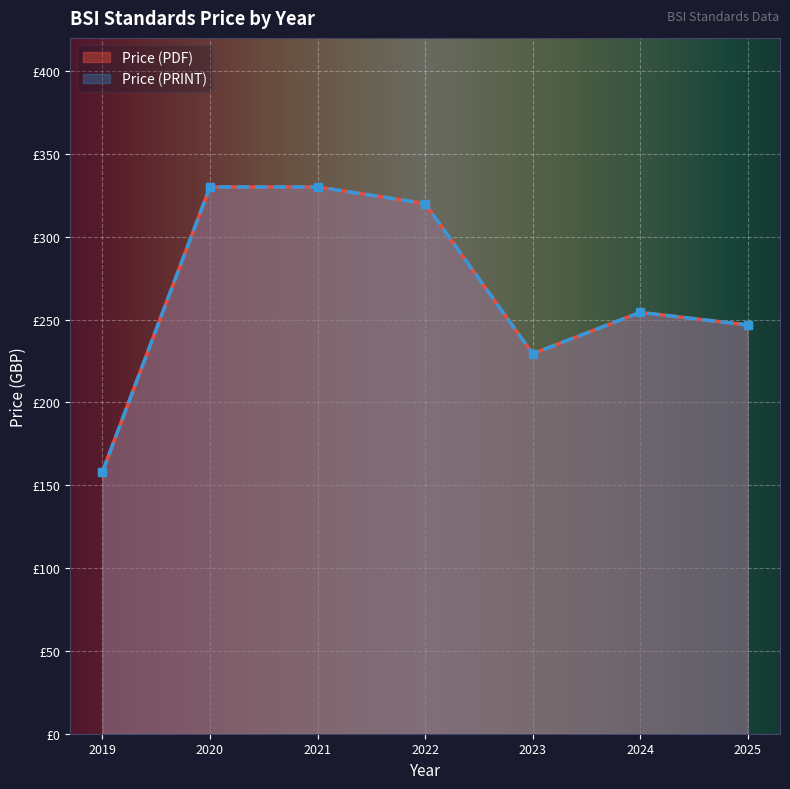

Where does the Price (PDF) series first go above 290?

2020